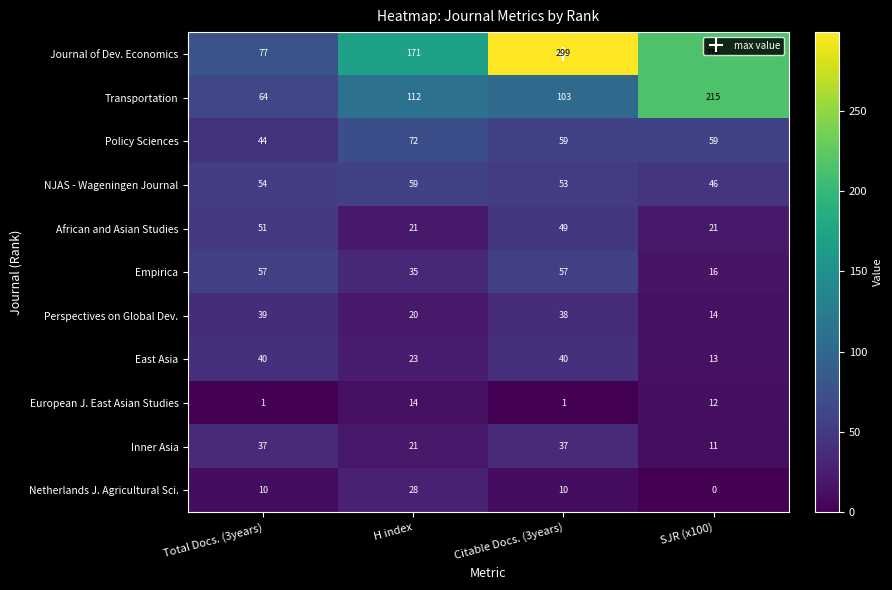

List the series in order of their peak value, lowest first.

European J. East Asian Studies, Netherlands J. Agricultural Sci., Inner Asia, Perspectives on Global Dev., East Asia, African and Asian Studies, Empirica, NJAS - Wageningen Journal, Policy Sciences, Transportation, Journal of Dev. Economics